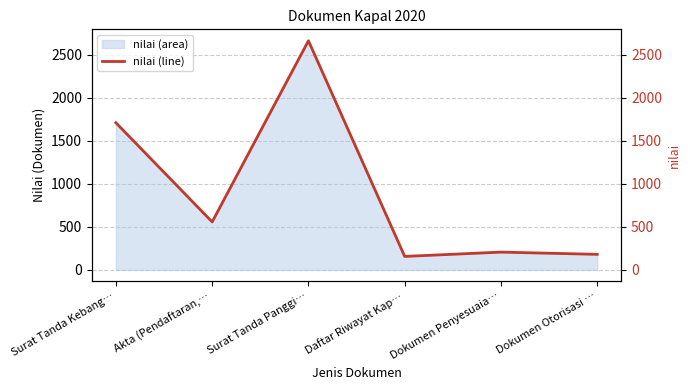

What is the label of the 2nd point from the left?

Akta (Pendaftaran,…